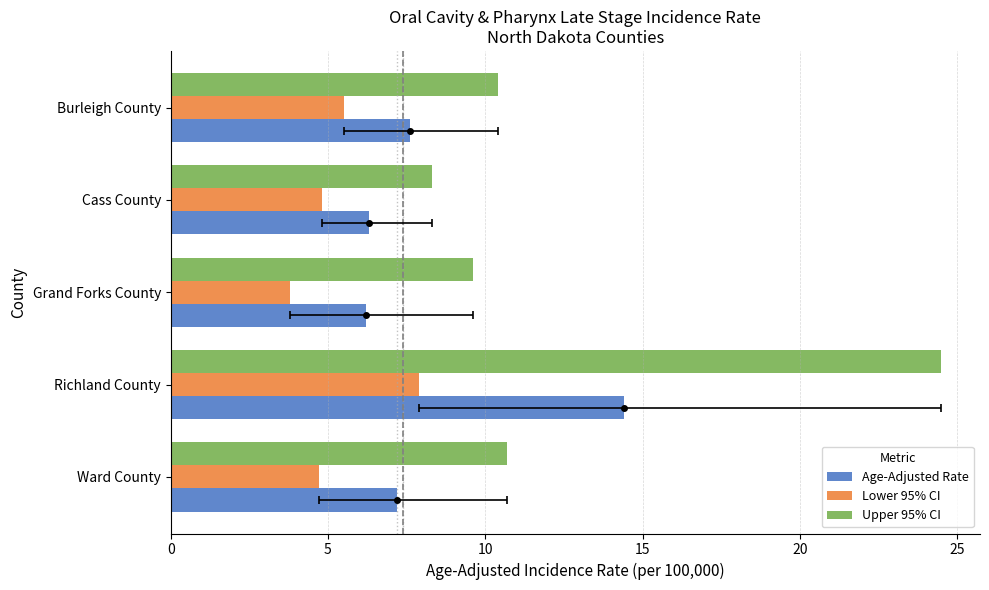

List the series in order of their overall mean, lowest first.

Lower 95% CI, Age-Adjusted Rate, Upper 95% CI